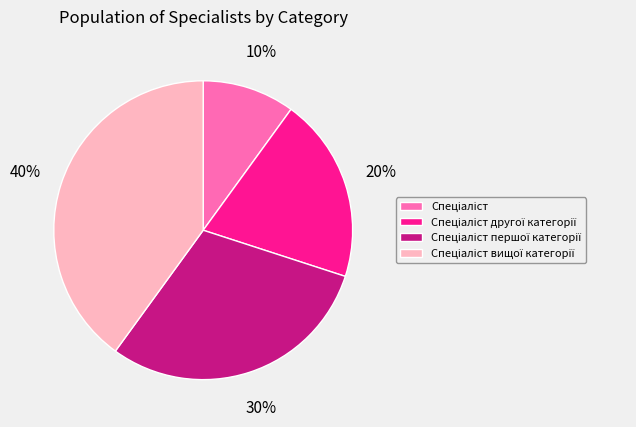

To the nearest percent, what is the average slice percentage?

25%